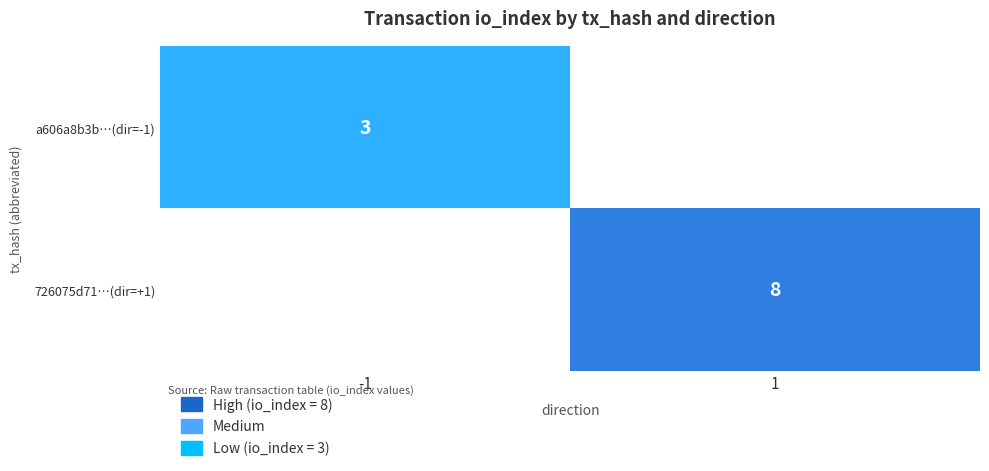

True or false: a606a8b3b…(dir=-1) has a value of 5 at -1.

False